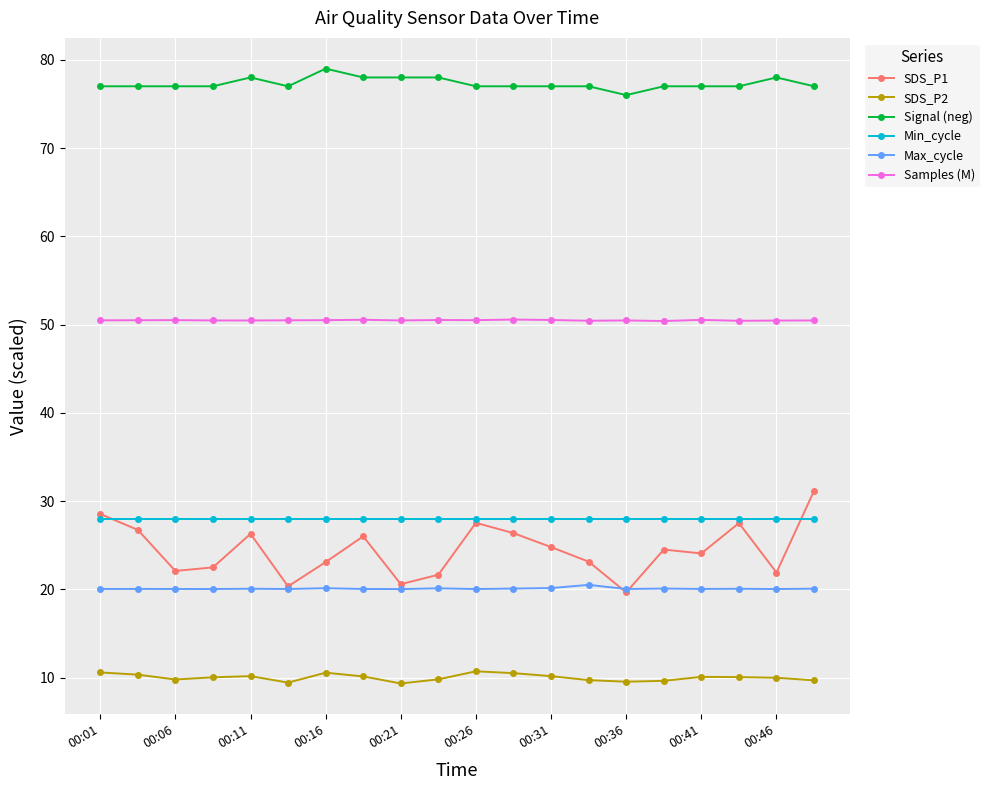

How many categories are shown in the chart?

20